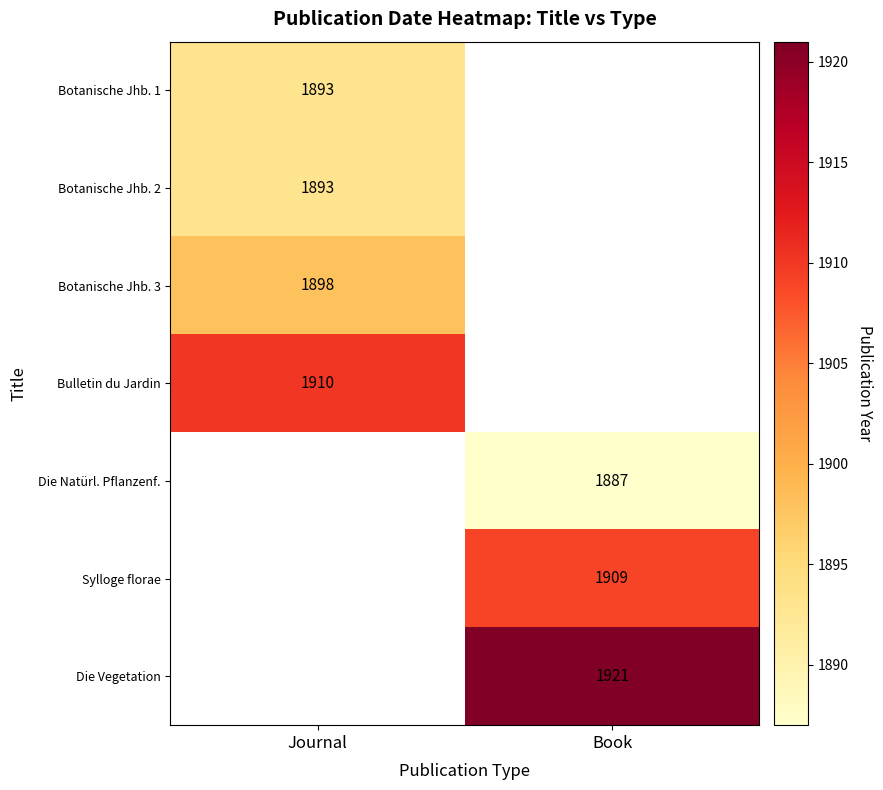

How many series are shown in this chart?

7